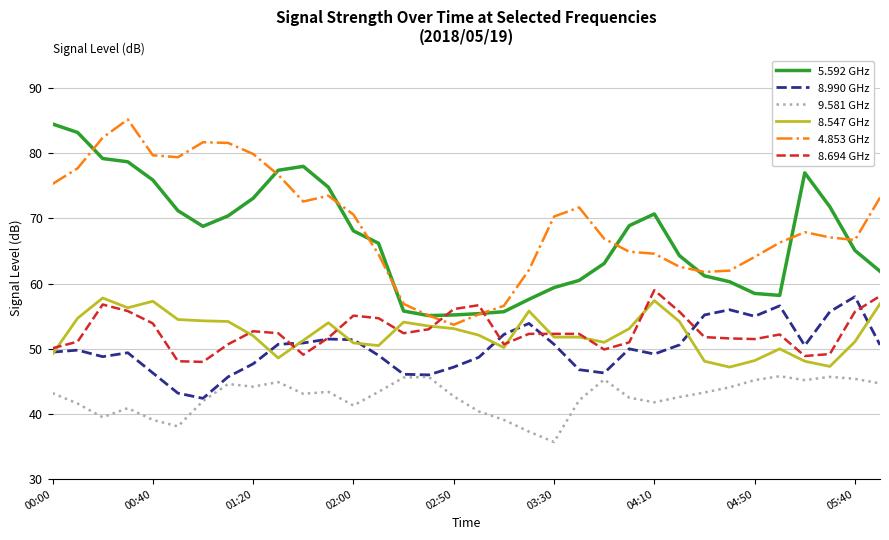

What is the maximum value shown in the chart?

85.2